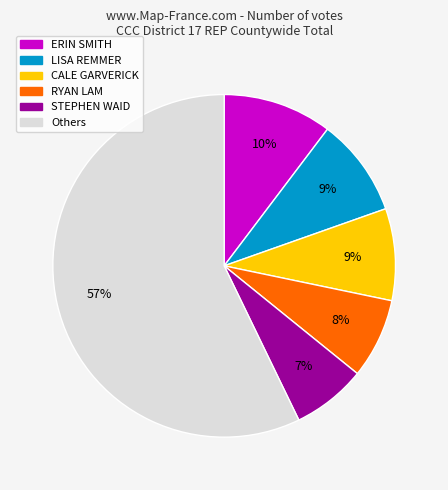

How many slices are in this pie chart?

6